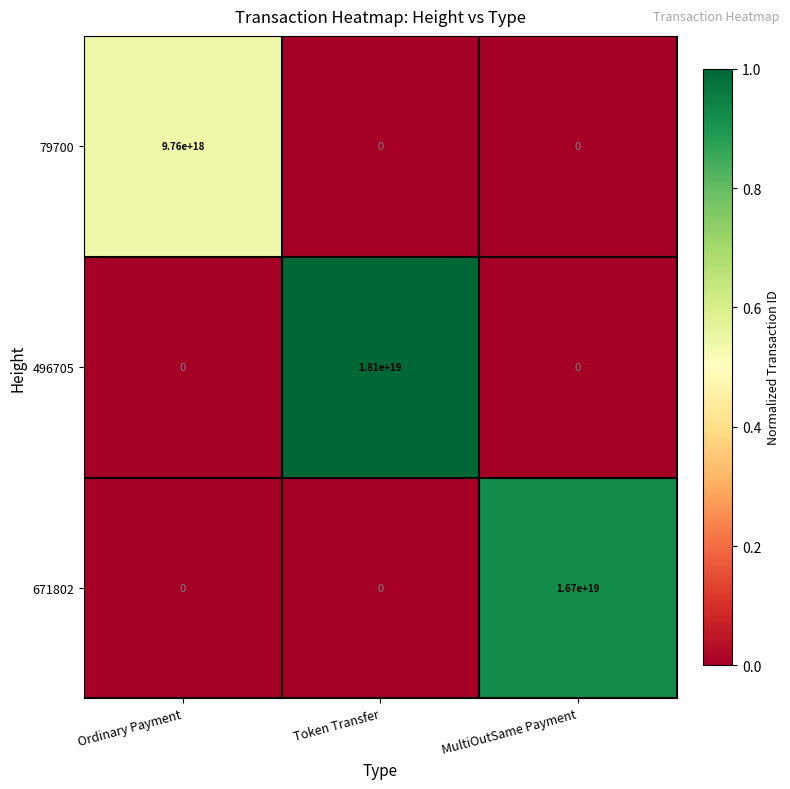

At which label is 496705 closest to 9050000000000000000?

Ordinary Payment